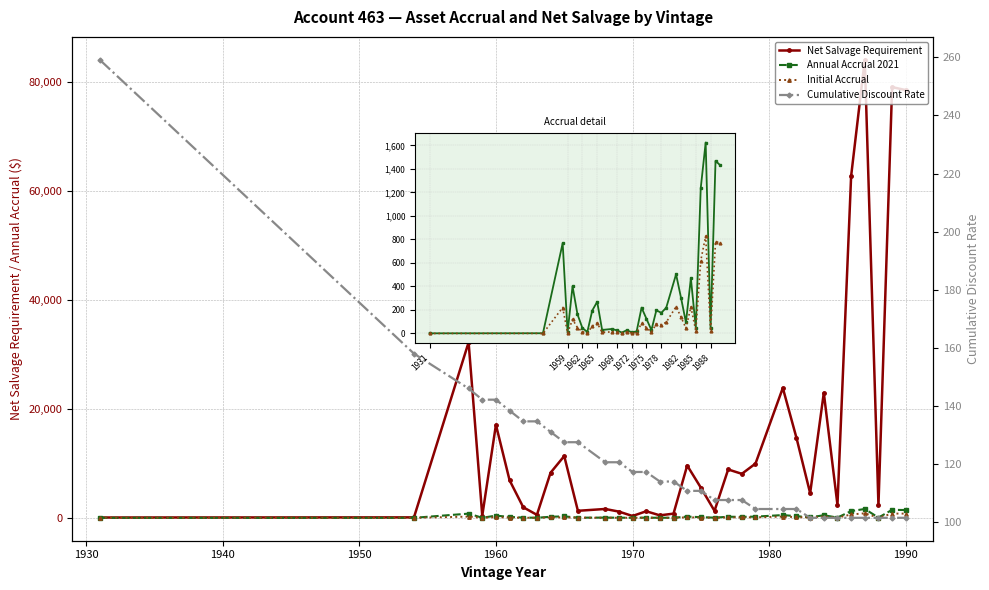

What is the value of the Initial Accrual point at the 26th from the left?

44.5